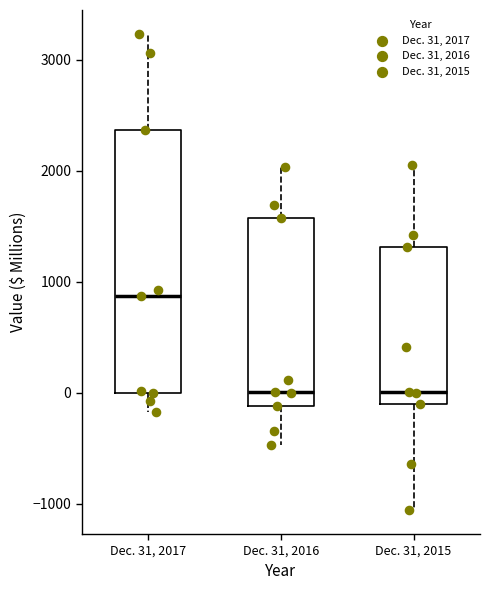

Where is the lower edge of the box for Dec. 31, 2015 on the y-axis? The values are not printed on the chart, so give them approximately, as read against the axis.

-100